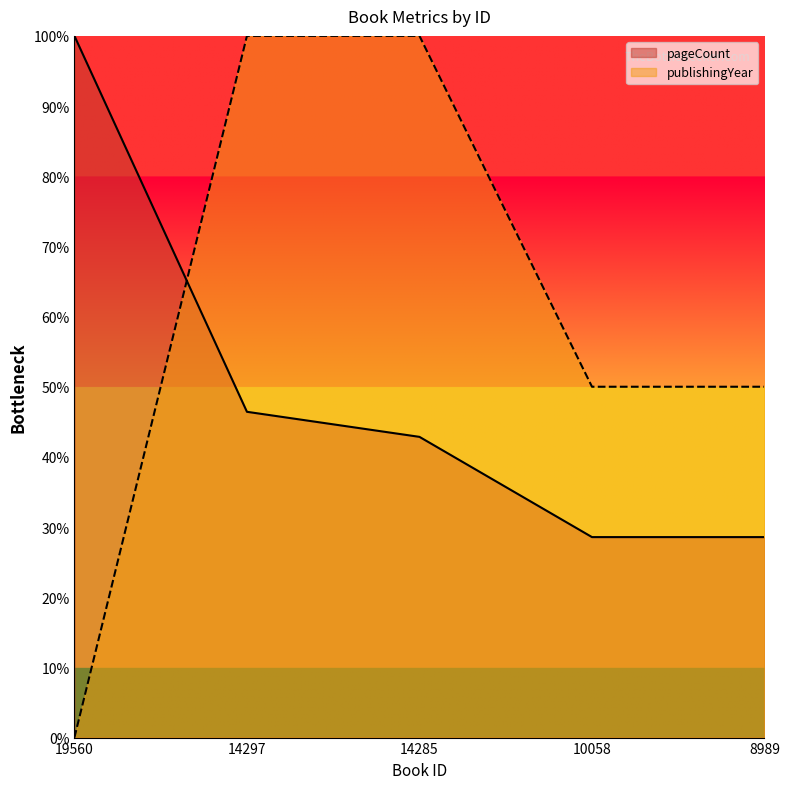

True or false: pageCount and publishingYear cross at least once.

True